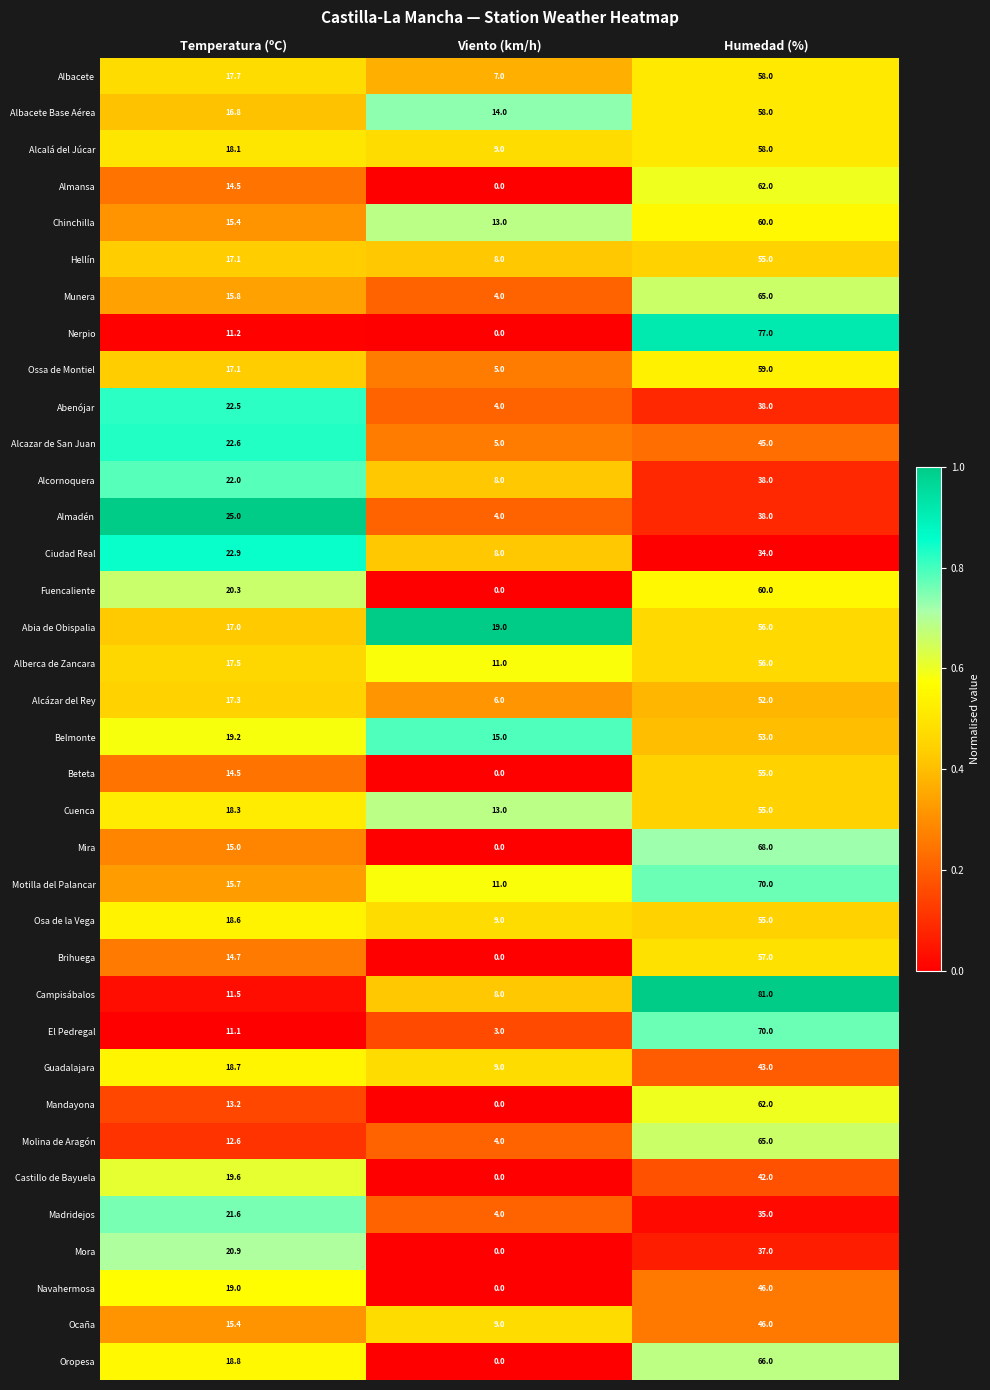

Rank the categories by Chinchilla value from lowest to highest.

Viento (km/h), Temperatura (ºC), Humedad (%)